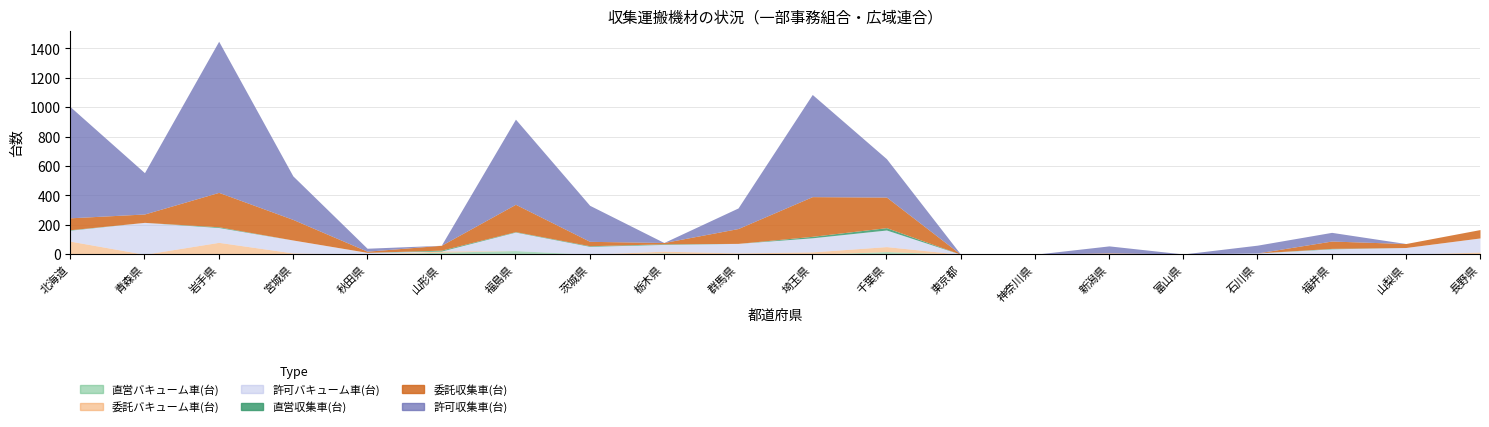

What is the total value across all series at 埼玉県?

1087